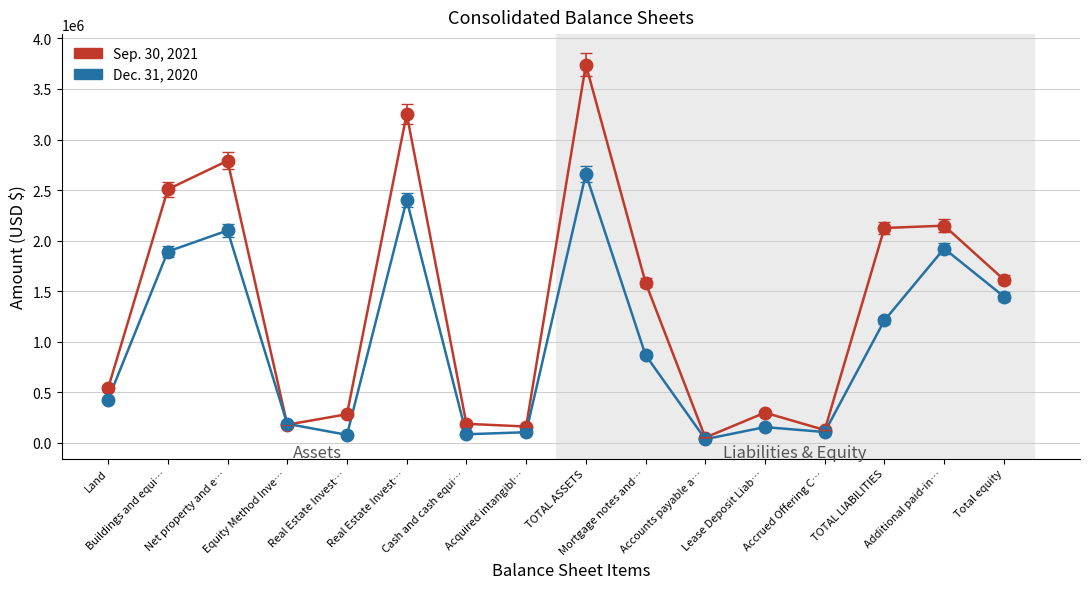

How many times do Sep. 30, 2021 and Dec. 31, 2020 cross each other?

2